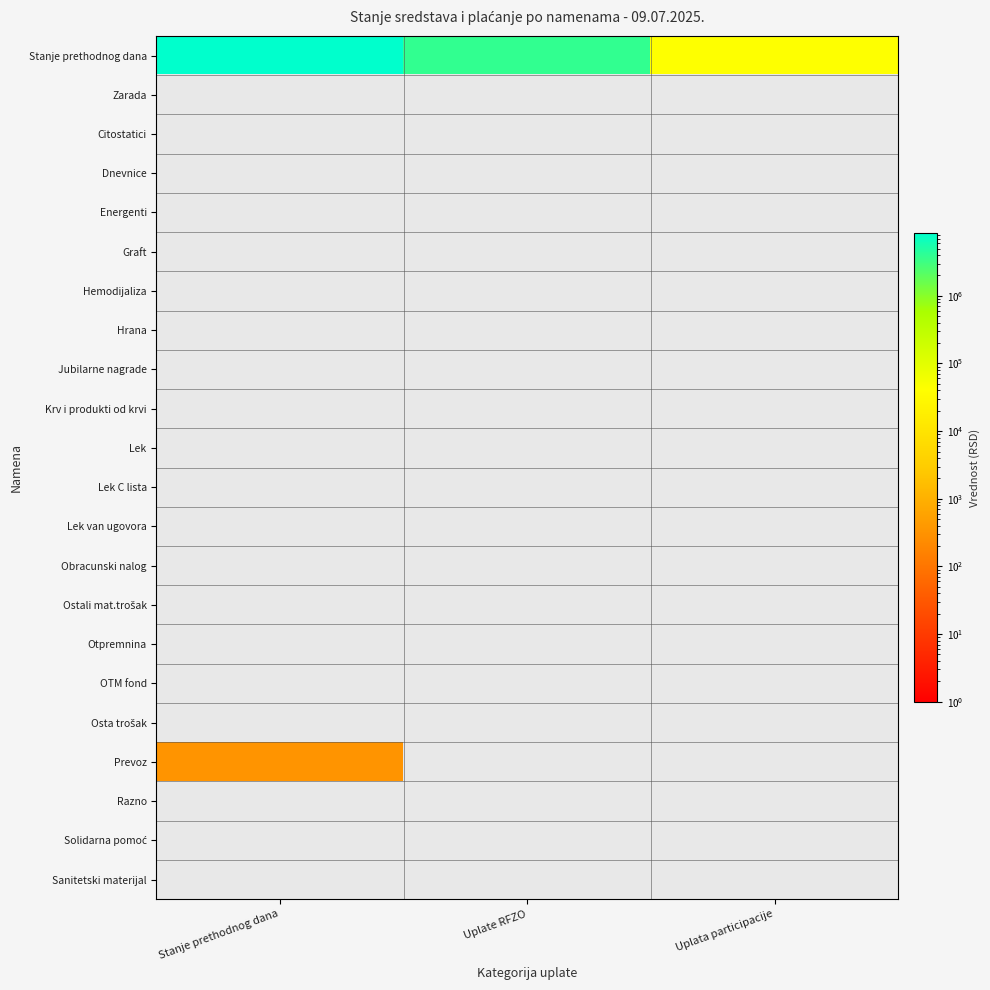

At Stanje prethodnog dana, list the series in order from largest to smallest.

Stanje prethodnog dana, Prevoz, Zarada, Citostatici, Dnevnice, Energenti, Graft, Hemodijaliza, Hrana, Jubilarne nagrade, Krv i produkti od krvi, Lek, Lek C lista, Lek van ugovora, Obracunski nalog, Ostali mat.trošak, Otpremnina, OTM fond, Osta trošak, Razno, Solidarna pomoć, Sanitetski materijal